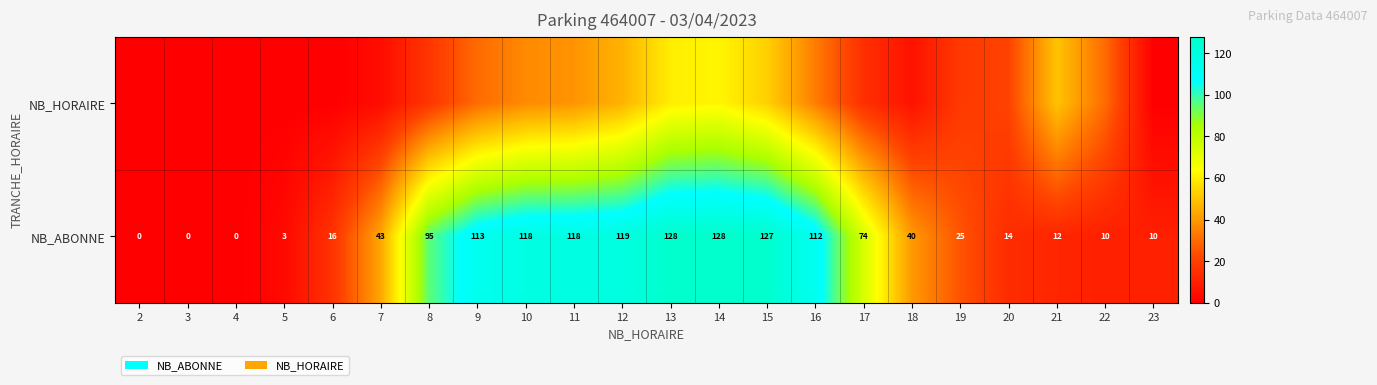

At how many categories does at least one series exceed 85?

9